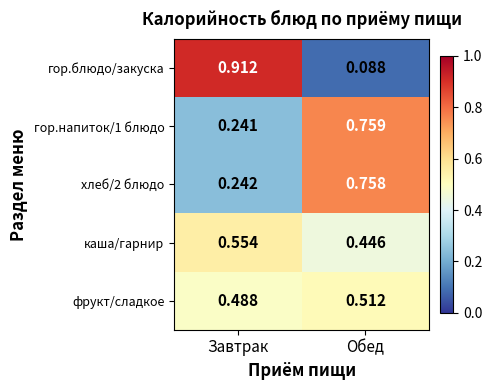

Where is гор.напиток/1 блюдо nearest to the value 0?

Завтрак